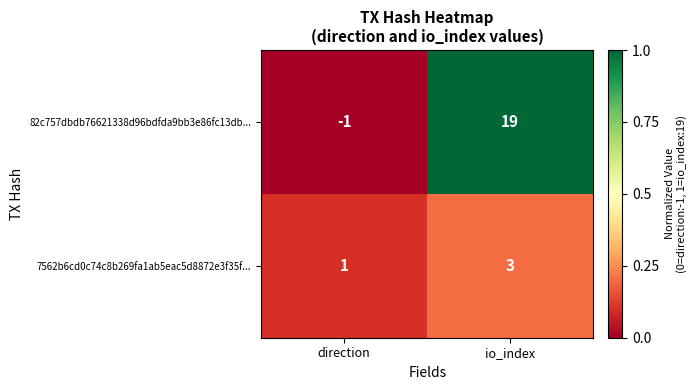

Reading left to right, list all the values displayed in this chart.

82c757dbdb76621338d96bdfda9bb3e86fc13db...: -1	19
7562b6cd0c74c8b269fa1ab5eac5d8872e3f35f...: 1	3